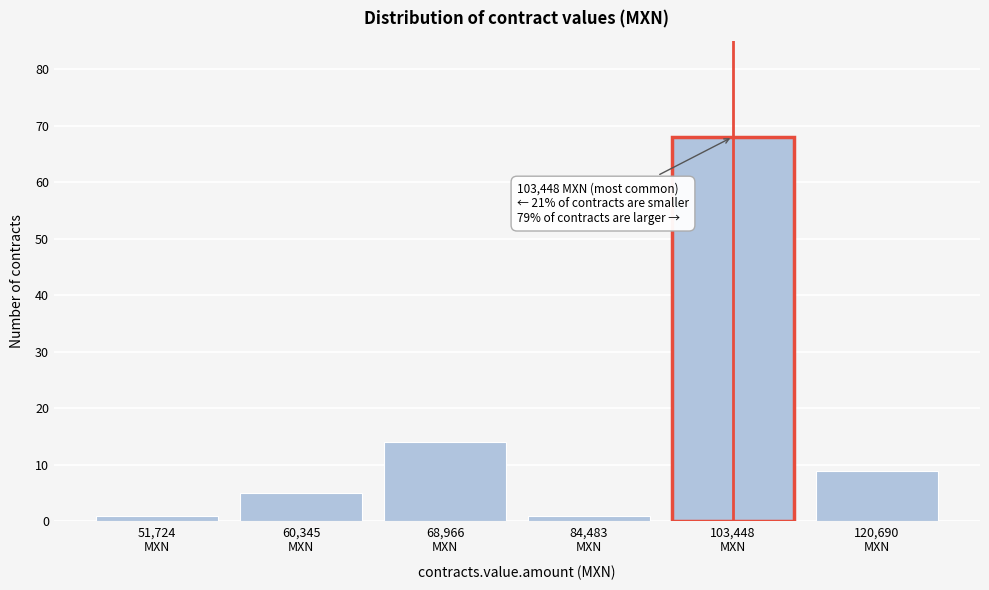

Reading right to left, list all the values displayed in this chart.

9	68	1	14	5	1